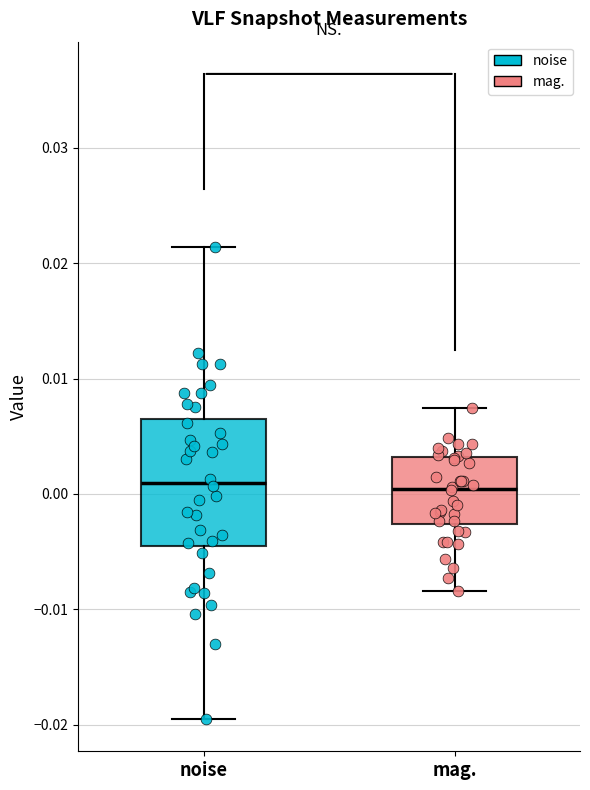

Reading left to right, read every box against the y-axis: the position of its median line, the range the box covers, and the ends of its whiskers. The values are not printed on the chart, so give them approximately, as read against the axis.

noise: median 0.001, box -0.004 to 0.006, whiskers -0.020 to 0.021
mag.: median 0.000, box -0.003 to 0.003, whiskers -0.008 to 0.007